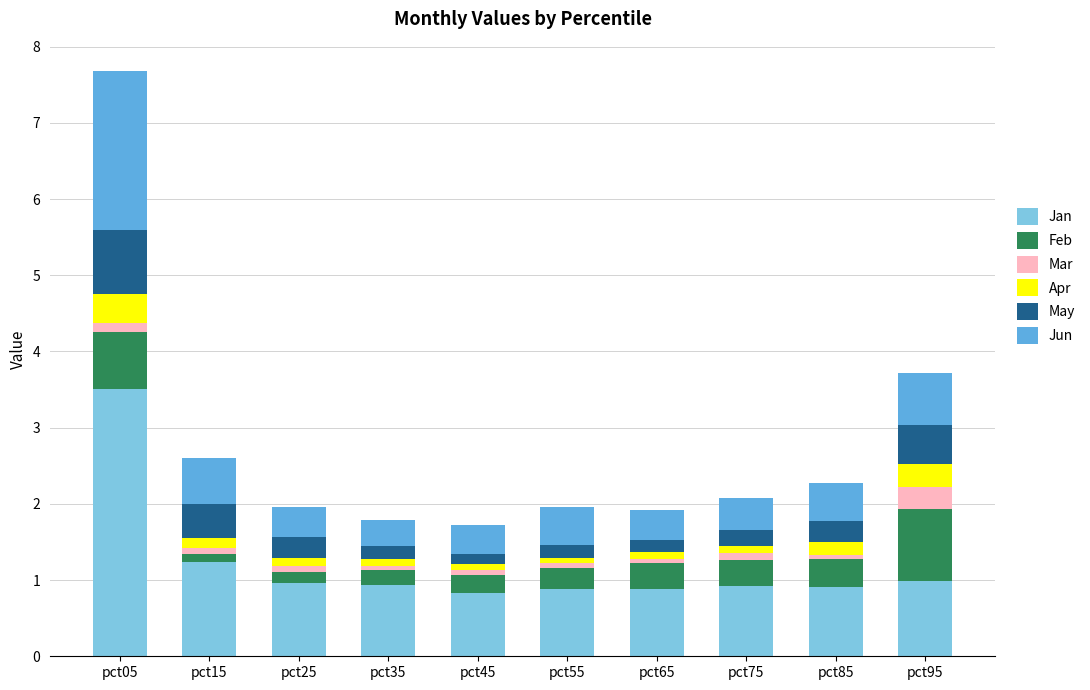

What is the maximum value for Jan?

3.5